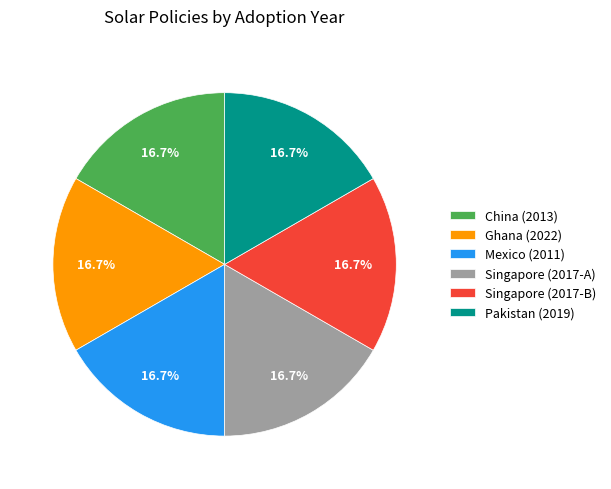

Is there a majority slice in this chart?

No